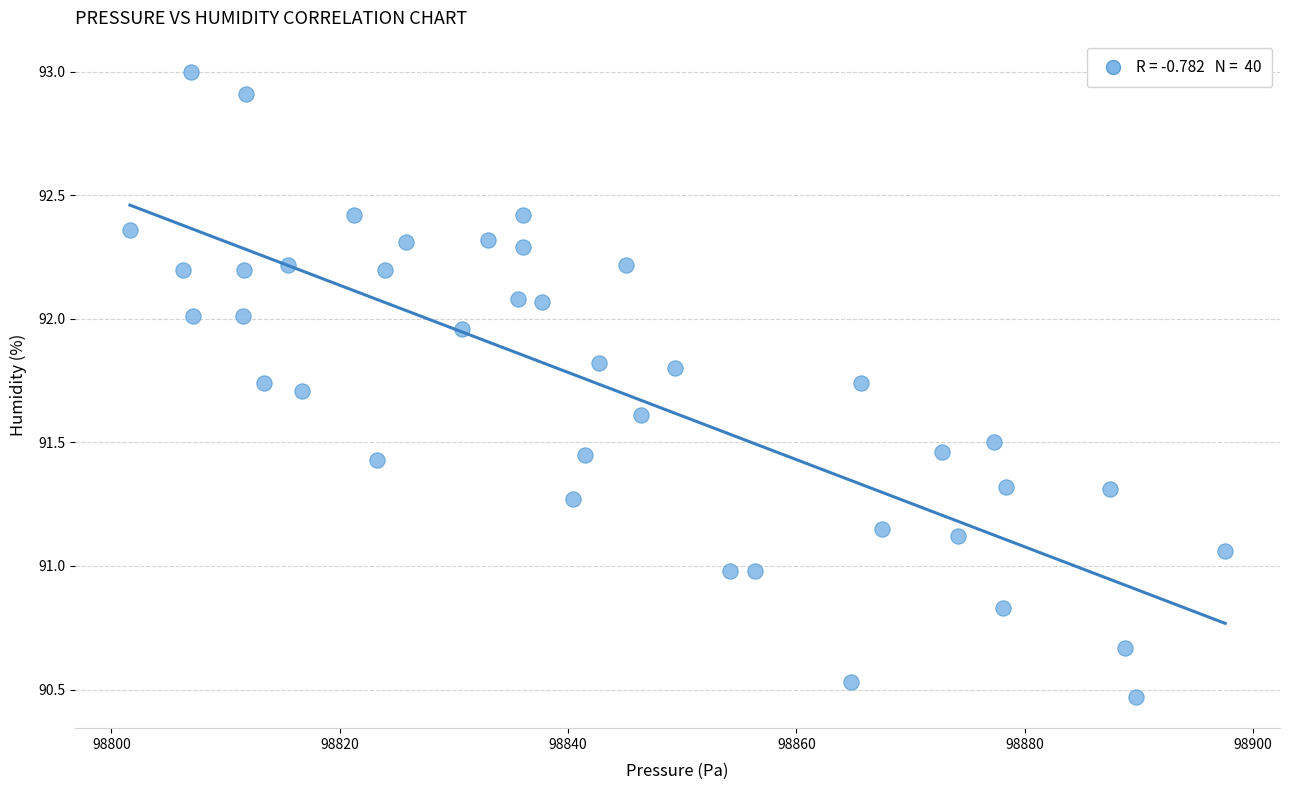

What is the range of X values (max minus min)?

95.9